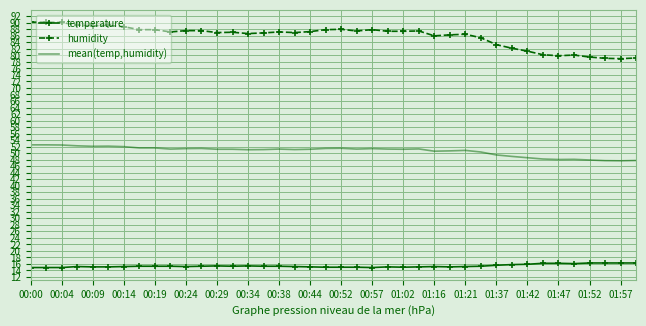

Rank the series by their average value, from lowest to highest.

temperature, mean(temp,humidity), humidity